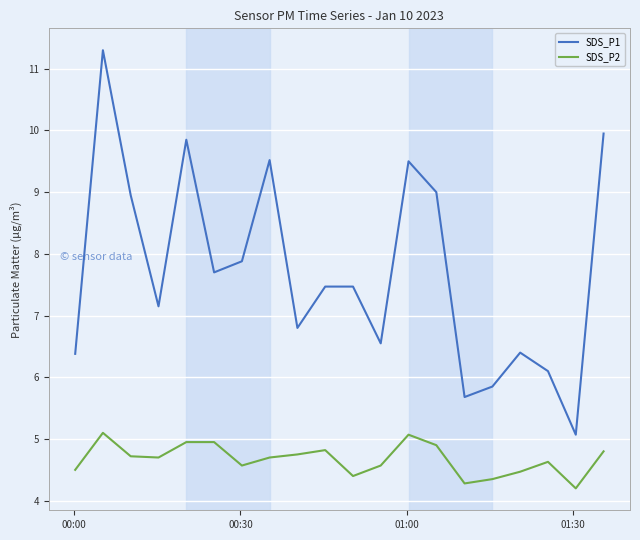

Rank the series by their maximum value, from highest to lowest.

SDS_P1, SDS_P2